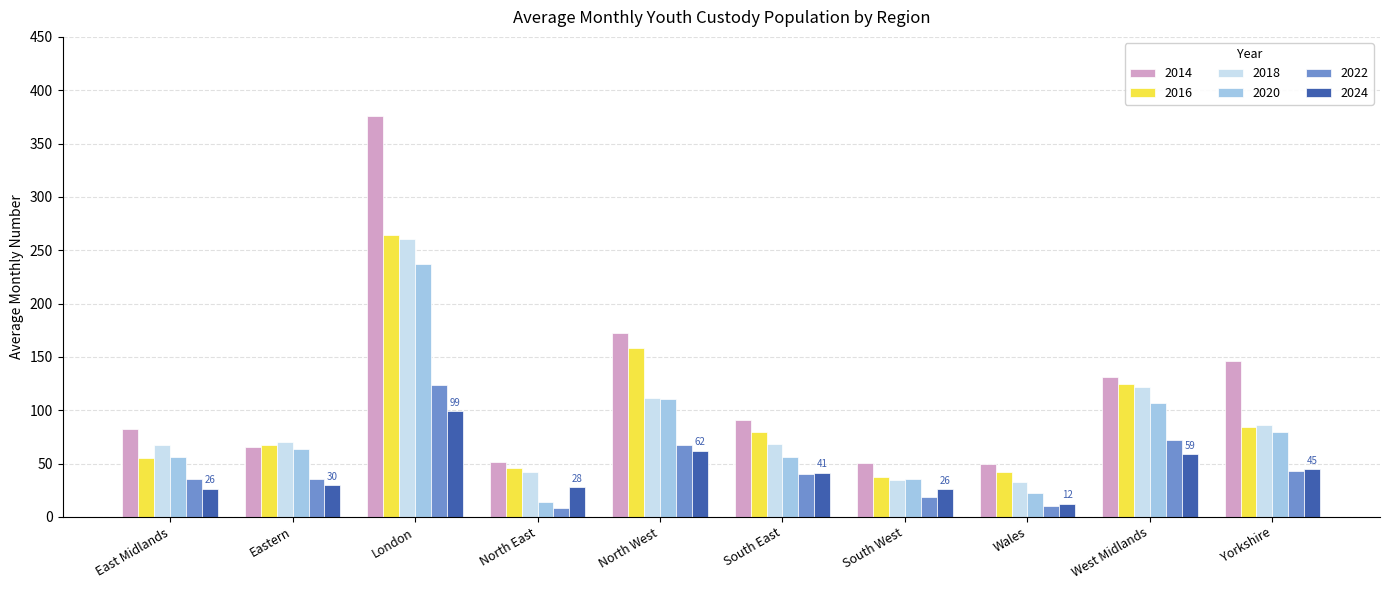

The 2024 series shows 59.1 at West Midlands. True or false?

True